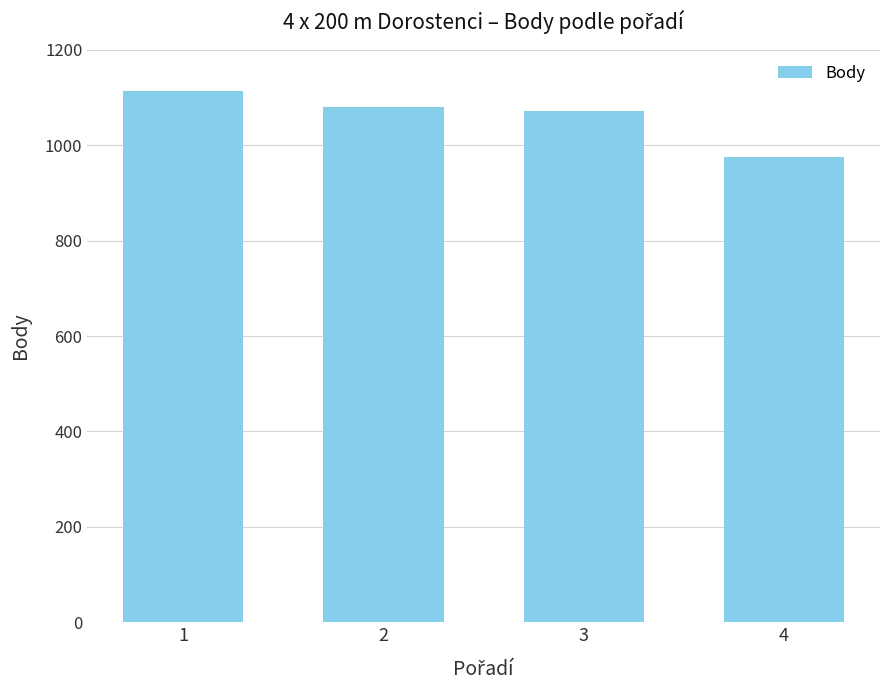

What is the ratio of the value at 2 to the value at 3?

1.0